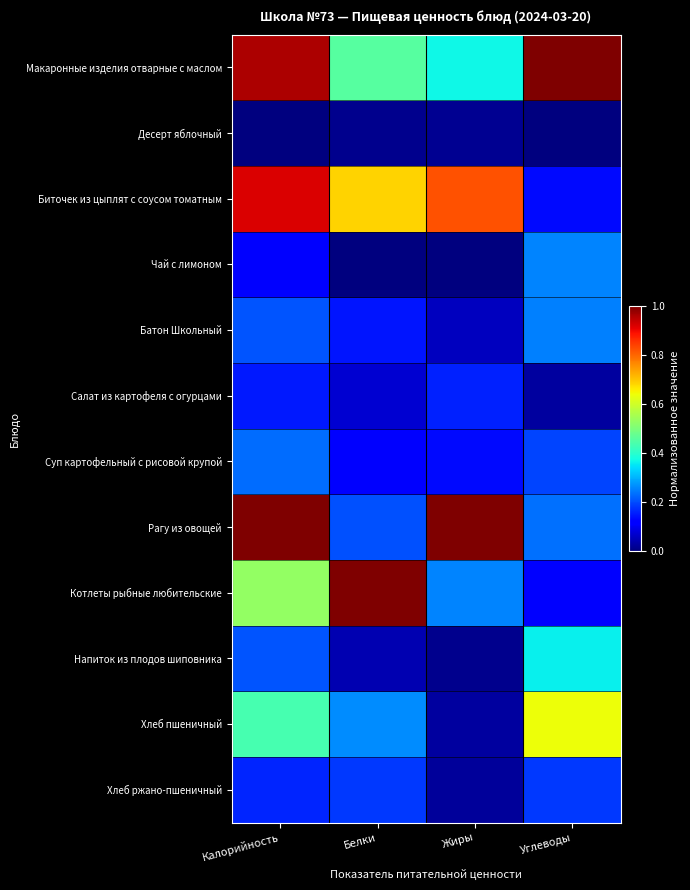

At which category is the sum across all series the highest?

Калорийность